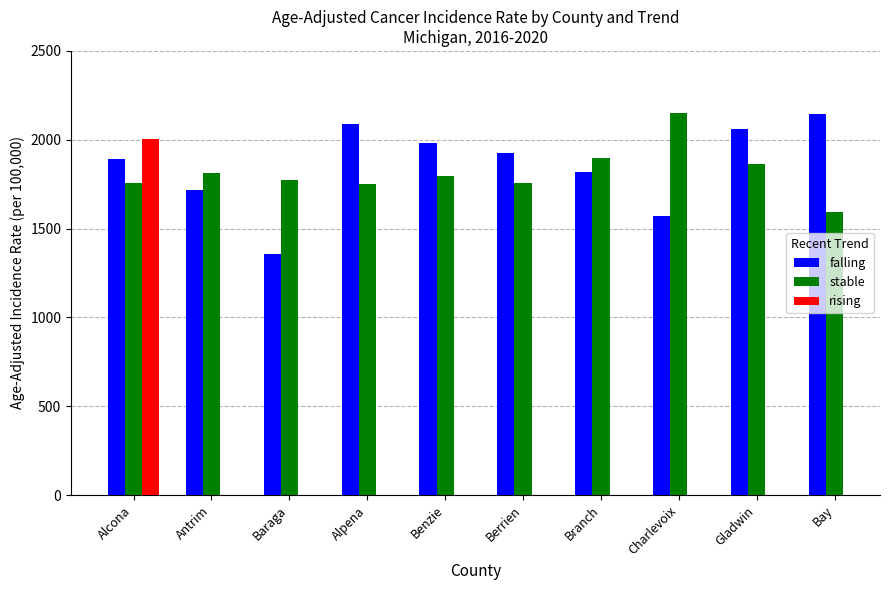

Is it true that falling equals 3415.7 at Berrien?

False